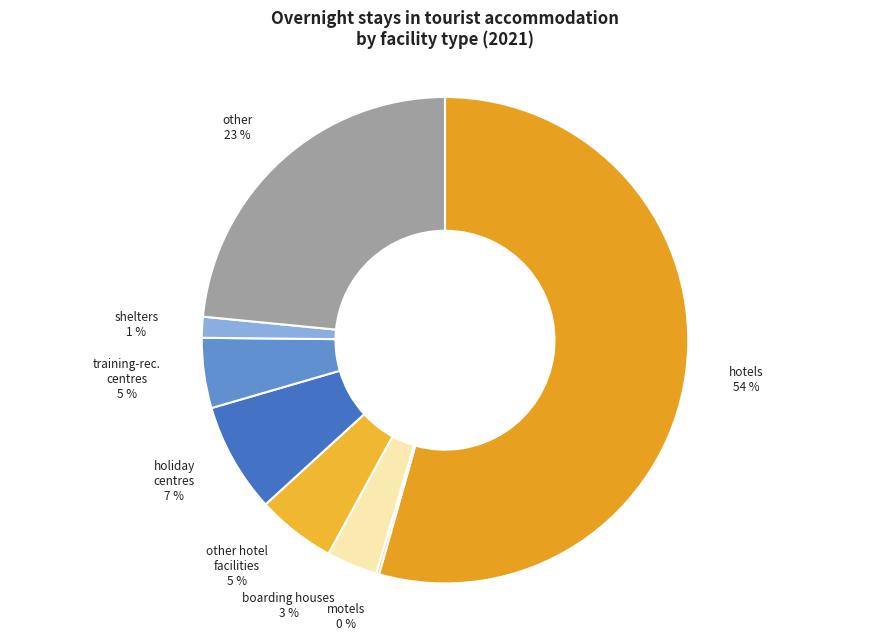

To the nearest percent, what is the difference between the other and holiday centres slice percentages?

16%